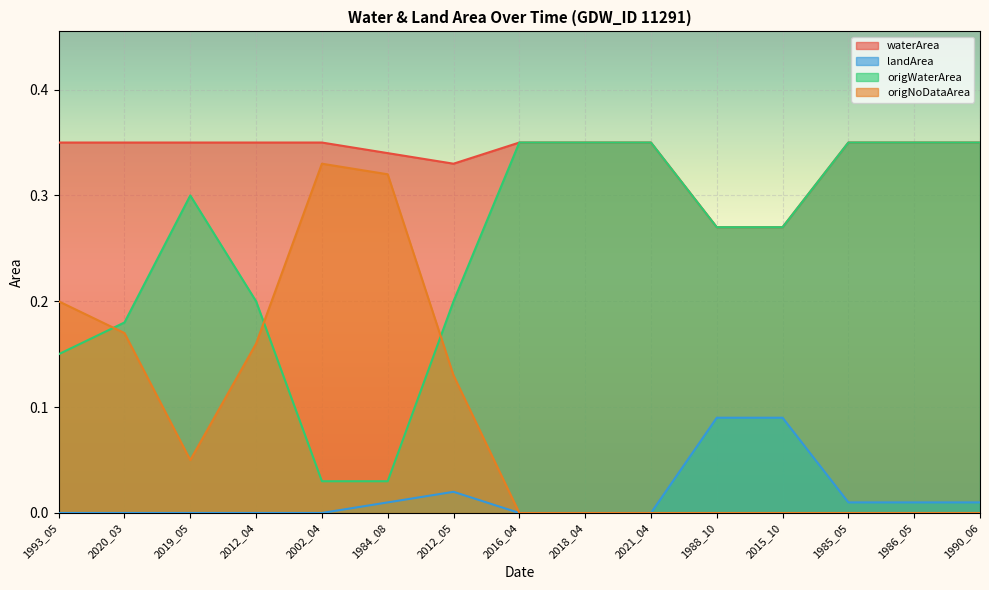

At which label is origNoDataArea closest to 0?

2016_04